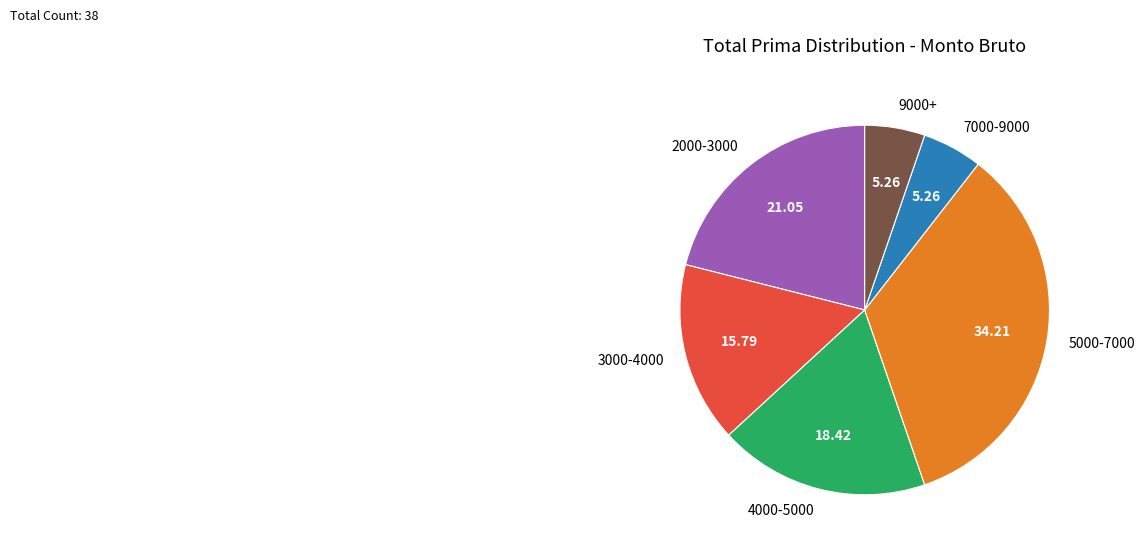

Between 3000-4000 and 2000-3000, which is larger?

2000-3000